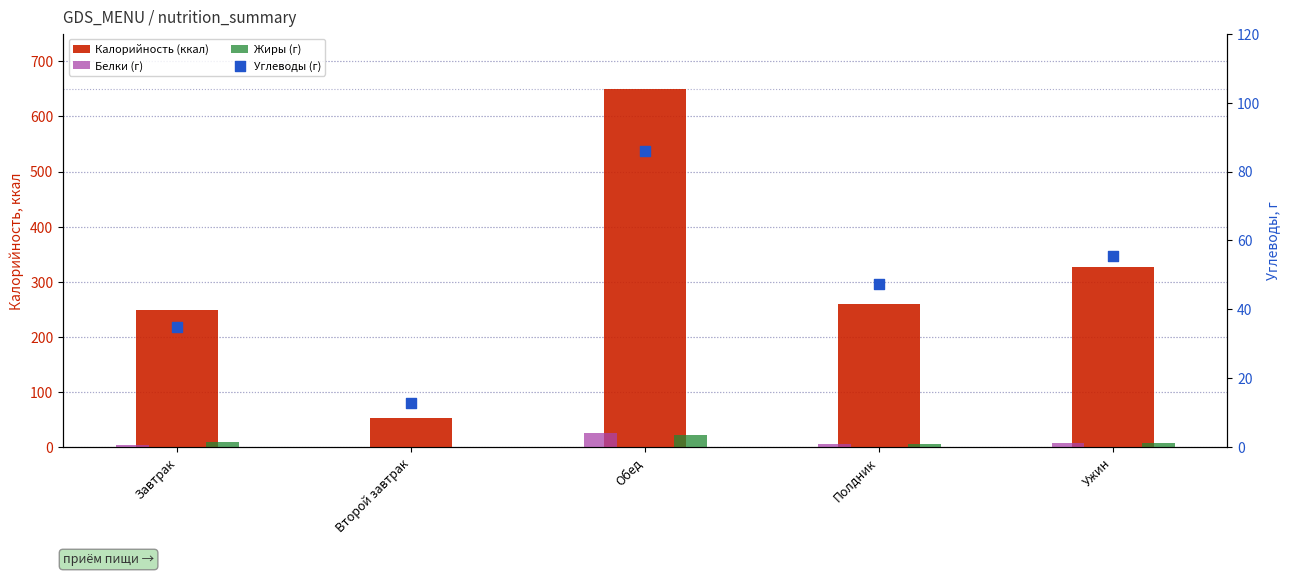

Which series has the widest spread of Y values?

Калорийность (ккал)